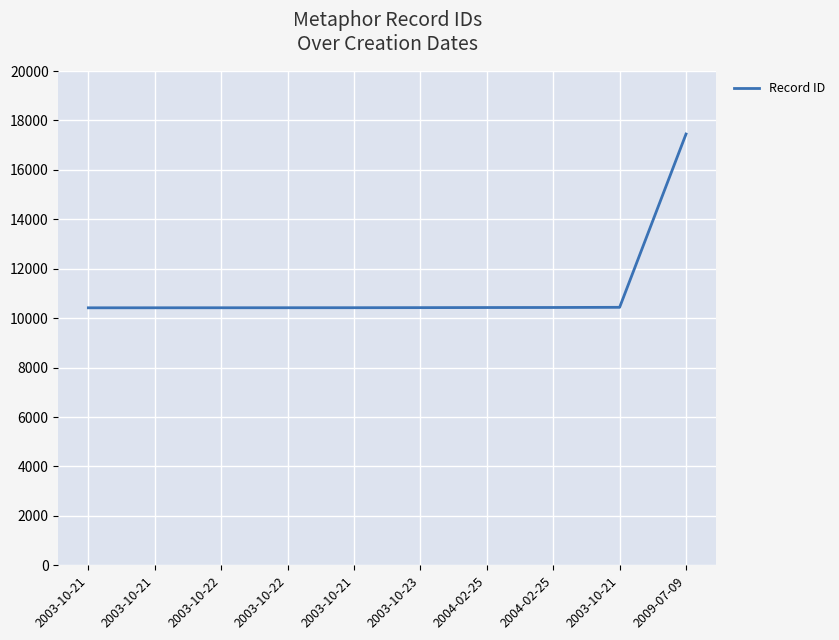

How many lines are shown in the chart?

1